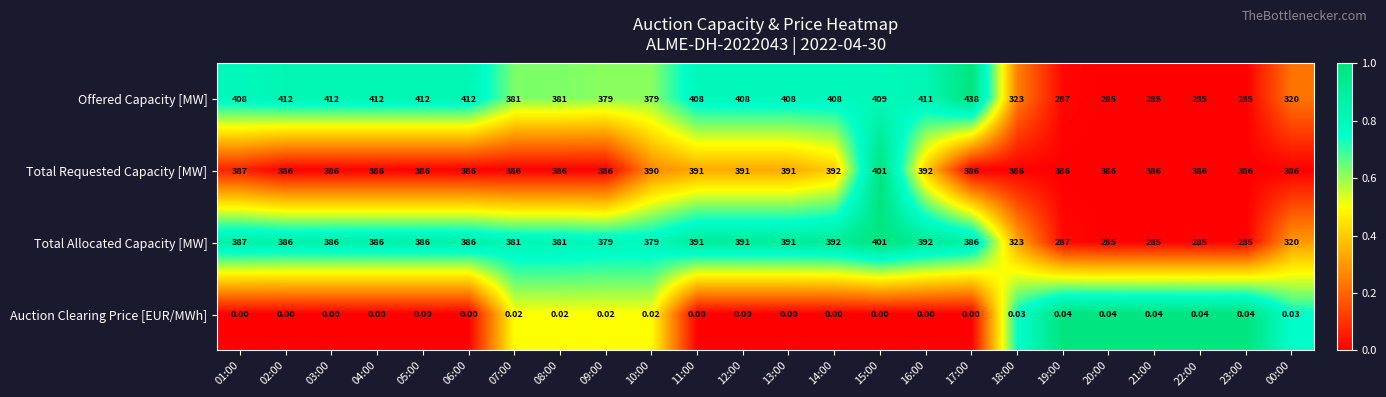

Which series has the widest spread of values?

Offered Capacity [MW]